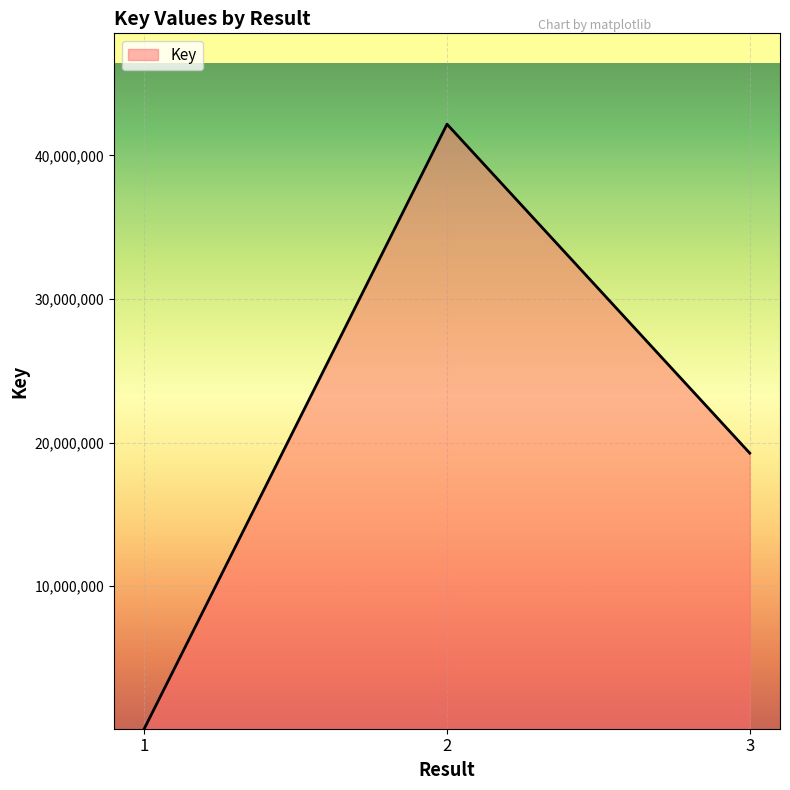

The chart shows a value of 80336 at 1. True or false?

True